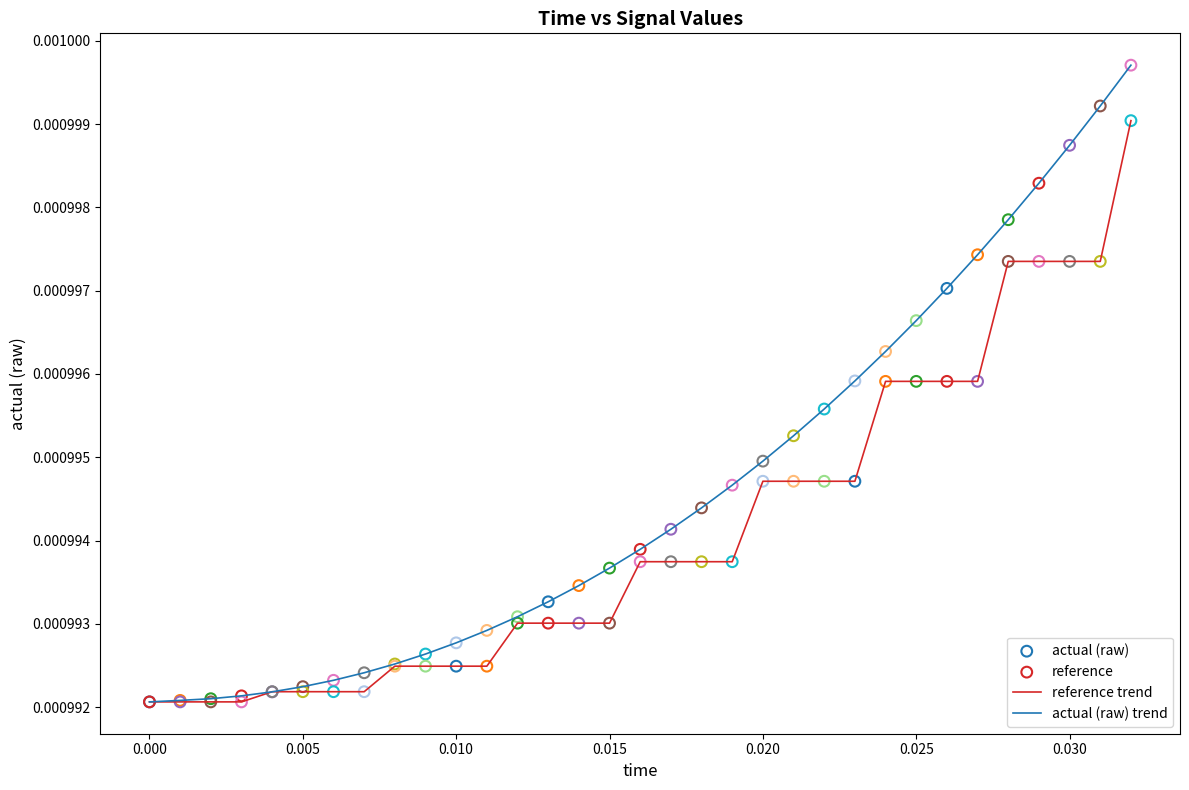

Which series has the largest range (max minus min)?

actual (raw) trend